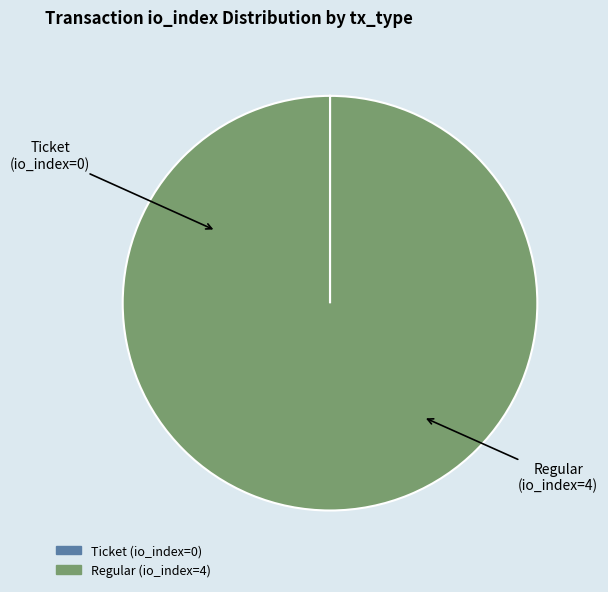

Is there any slice that represents more than half of the pie?

Yes